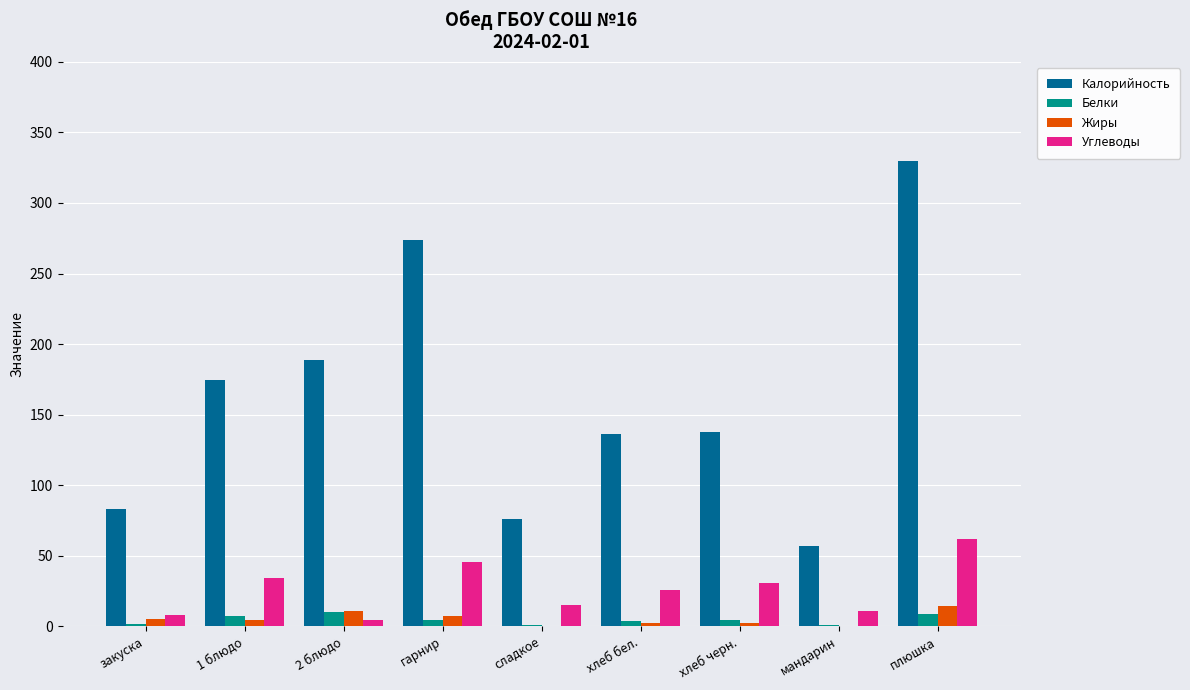

Is the value of Калорийность at сладкое greater than the value of Углеводы at мандарин?

Yes